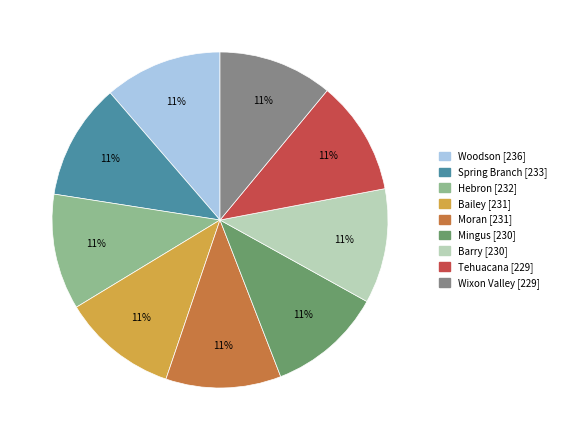

What percentage is the Bailey slice, to the nearest percent?

11%